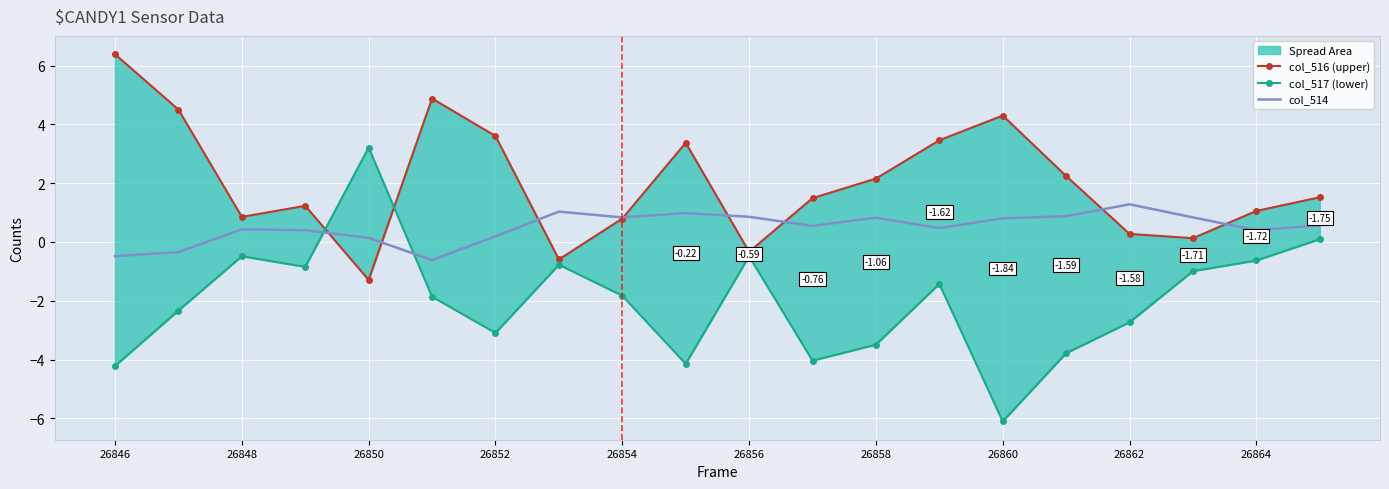

What are all the series names shown in the legend?

col_516 (upper), col_517 (lower), col_514